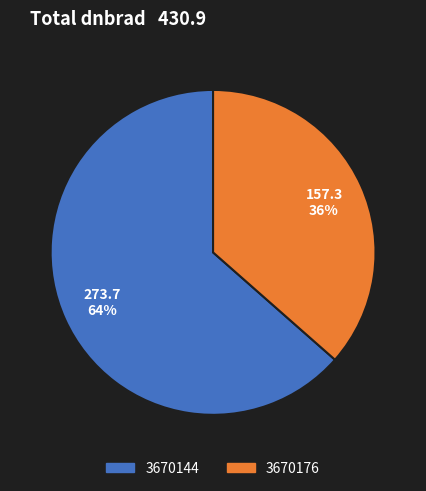

Is there a majority slice in this chart?

Yes